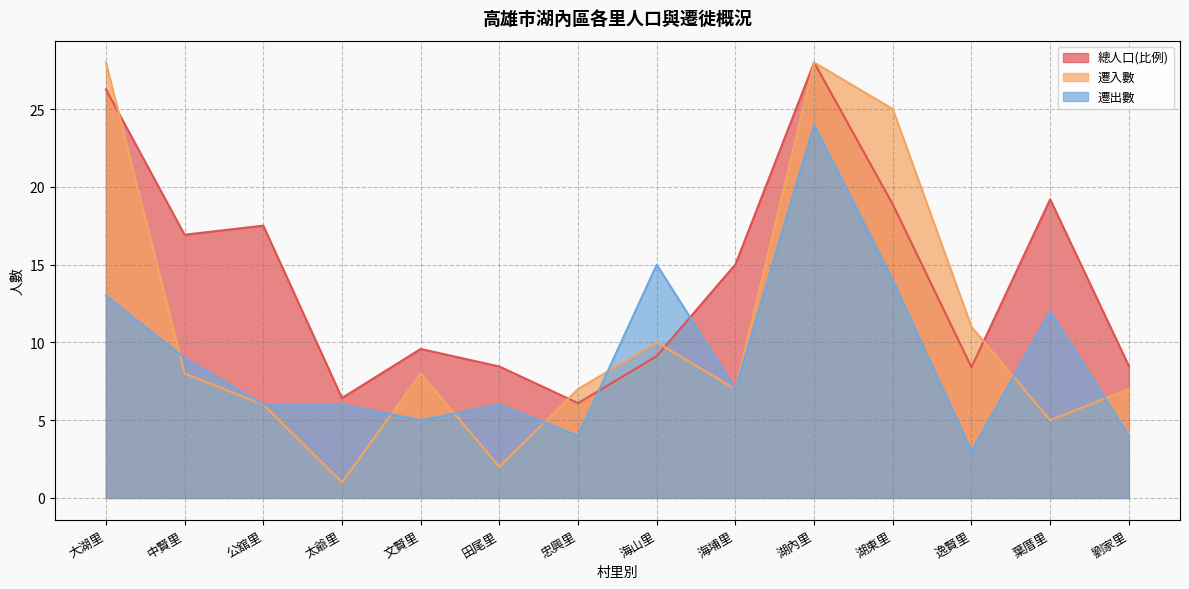

Does the chart have visible grid lines?

Yes